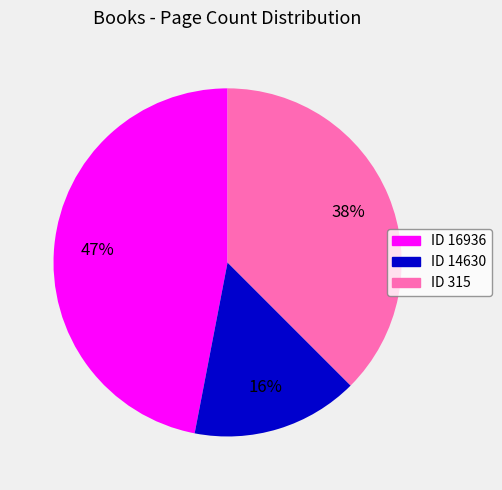

Which has a higher value, ID 16936 or ID 315?

ID 16936